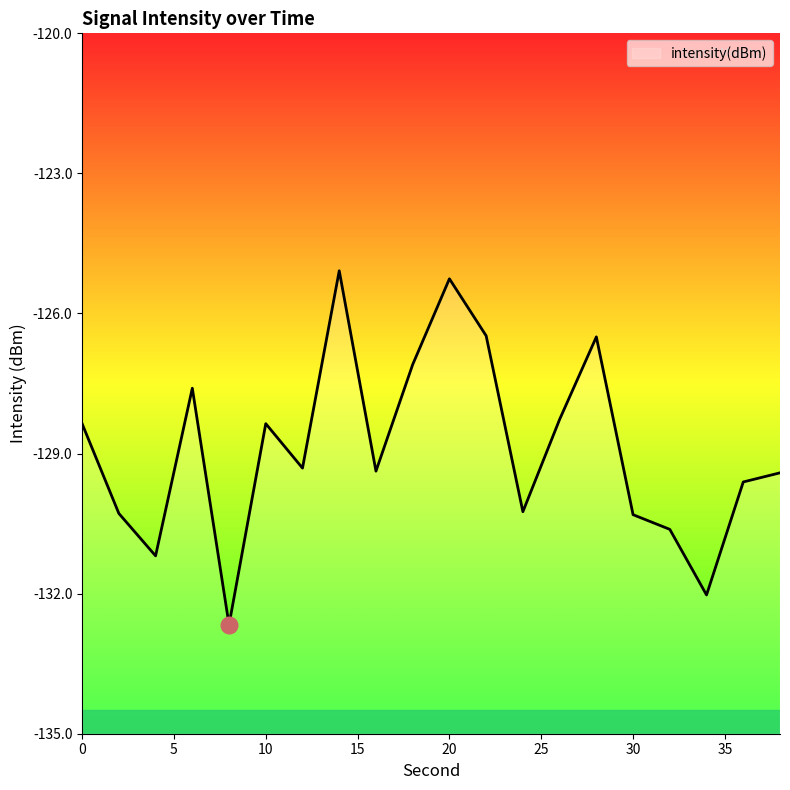

Rank the categories by value from highest to lowest.

14, 20, 22, 28, 18, 6, 26, 10, 0, 12, 16, 38, 36, 24, 2, 30, 32, 4, 34, 8